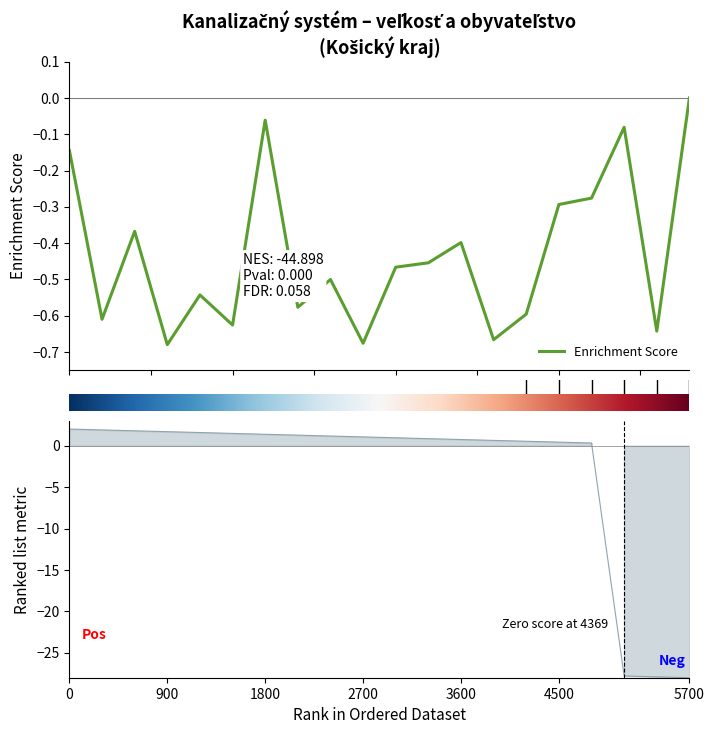

What position from the right is 15?

5